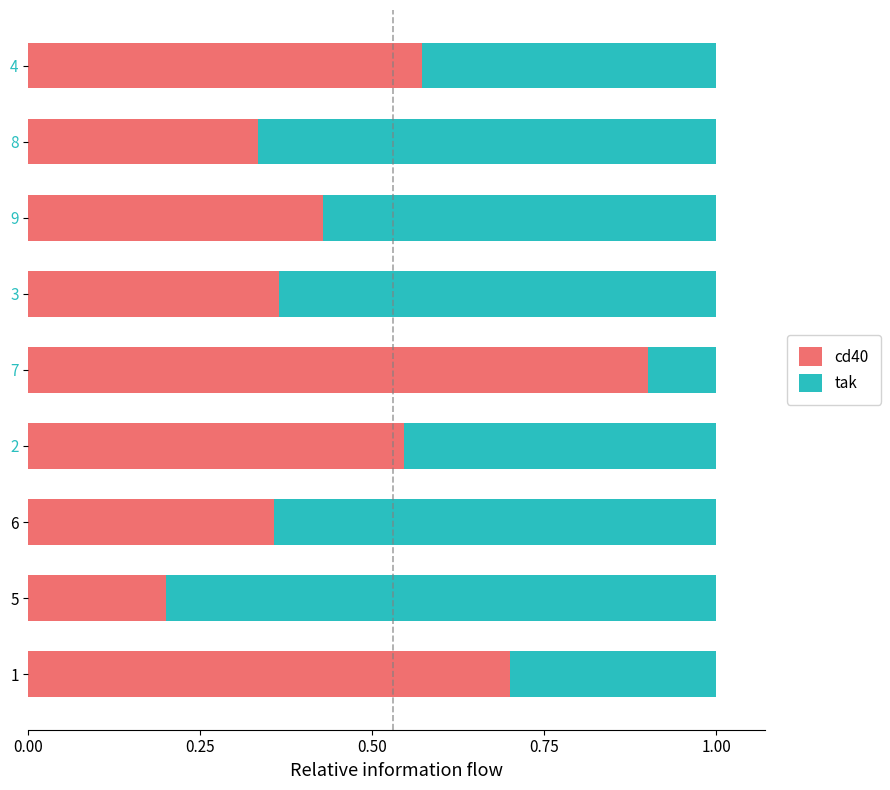

Where is cd40 nearest to the value 0?

5